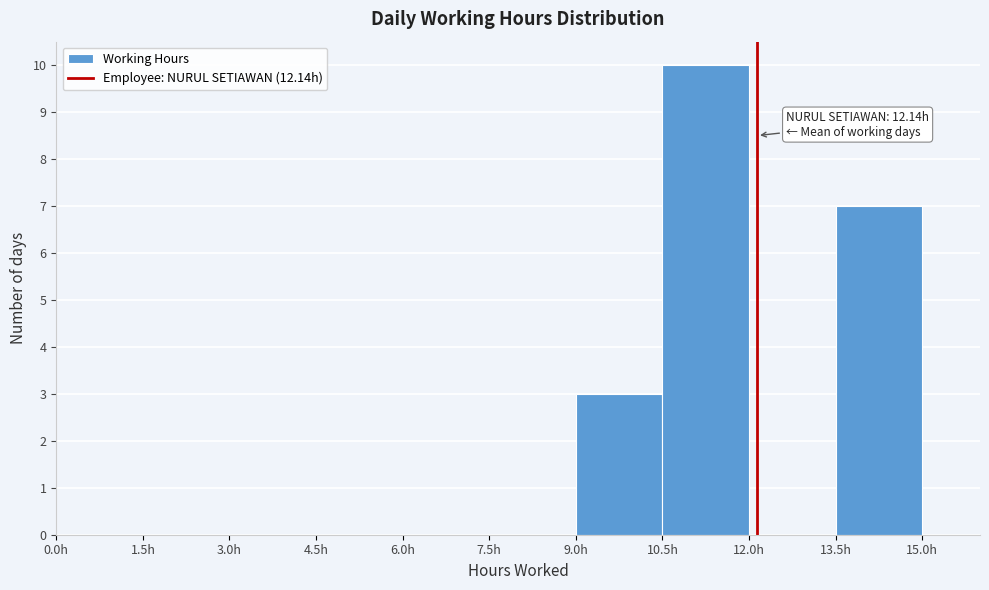

Over which range of the x-axis is the bar tallest?

10.5 to 12.0